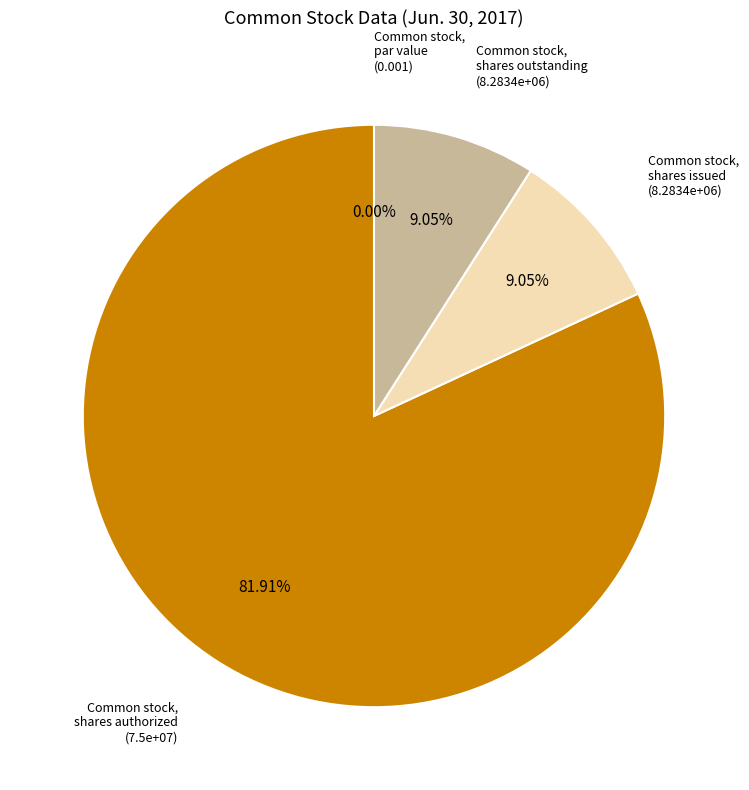

What is the change in value from Common stock, shares authorized to Common stock, shares outstanding?

-66716601.0